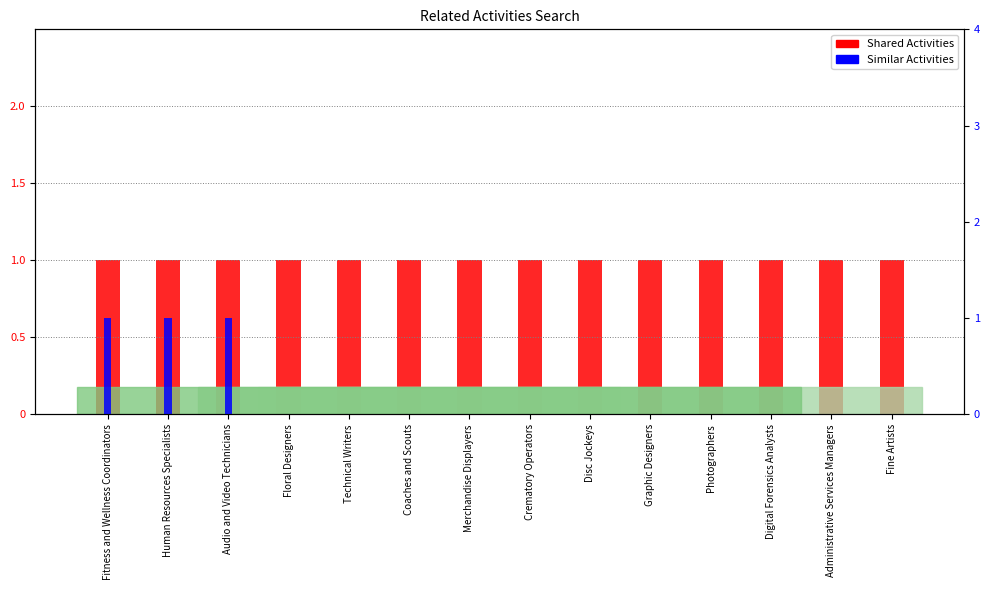

List the series in order of their peak value, lowest first.

Shared Activities, Similar Activities